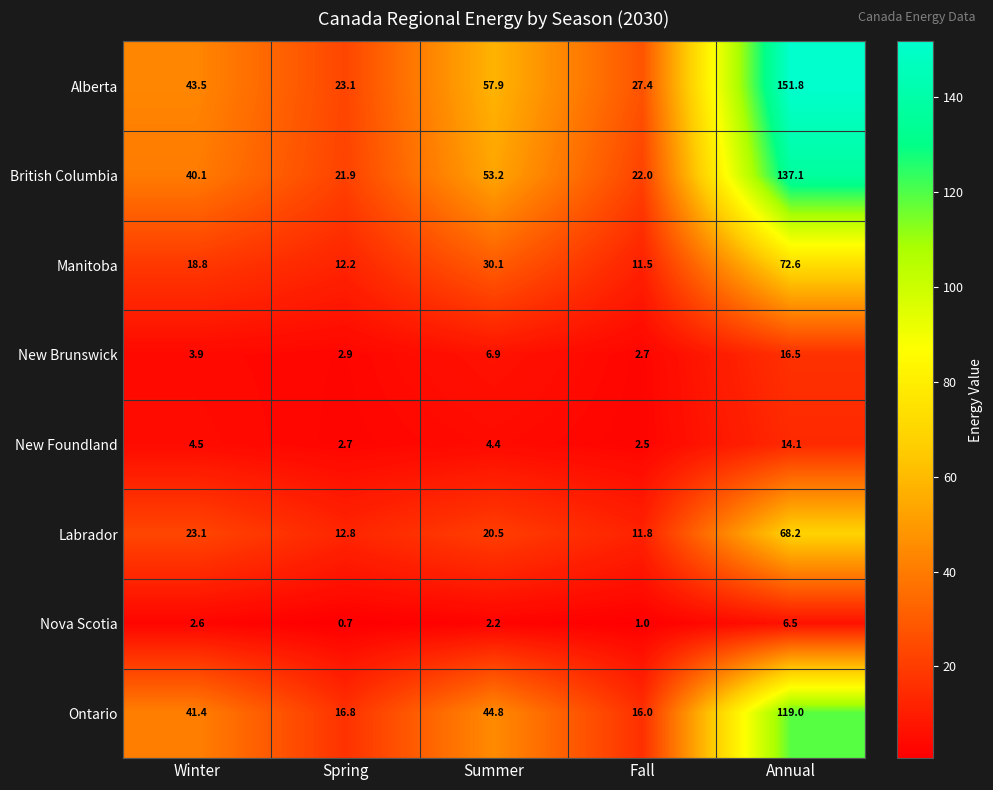

Rank the series at Fall from lowest to highest value.

Nova Scotia, New Foundland, New Brunswick, Manitoba, Labrador, Ontario, British Columbia, Alberta